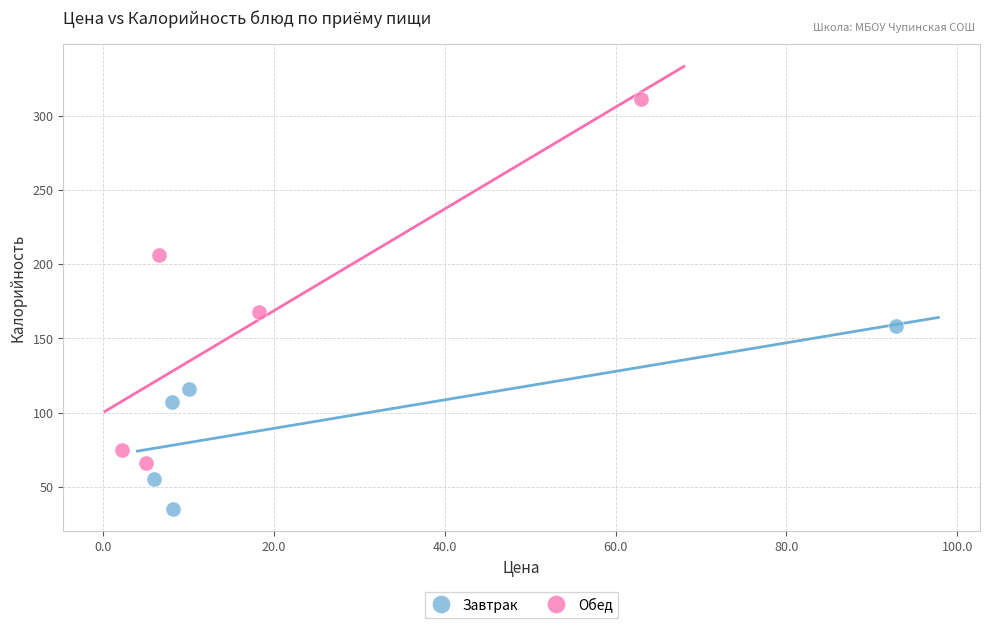

Which series has the widest spread of Y values?

Обед